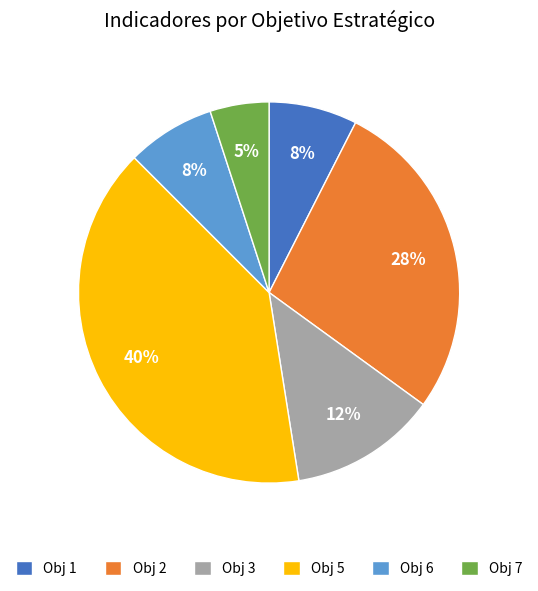

Is there a majority slice in this chart?

No